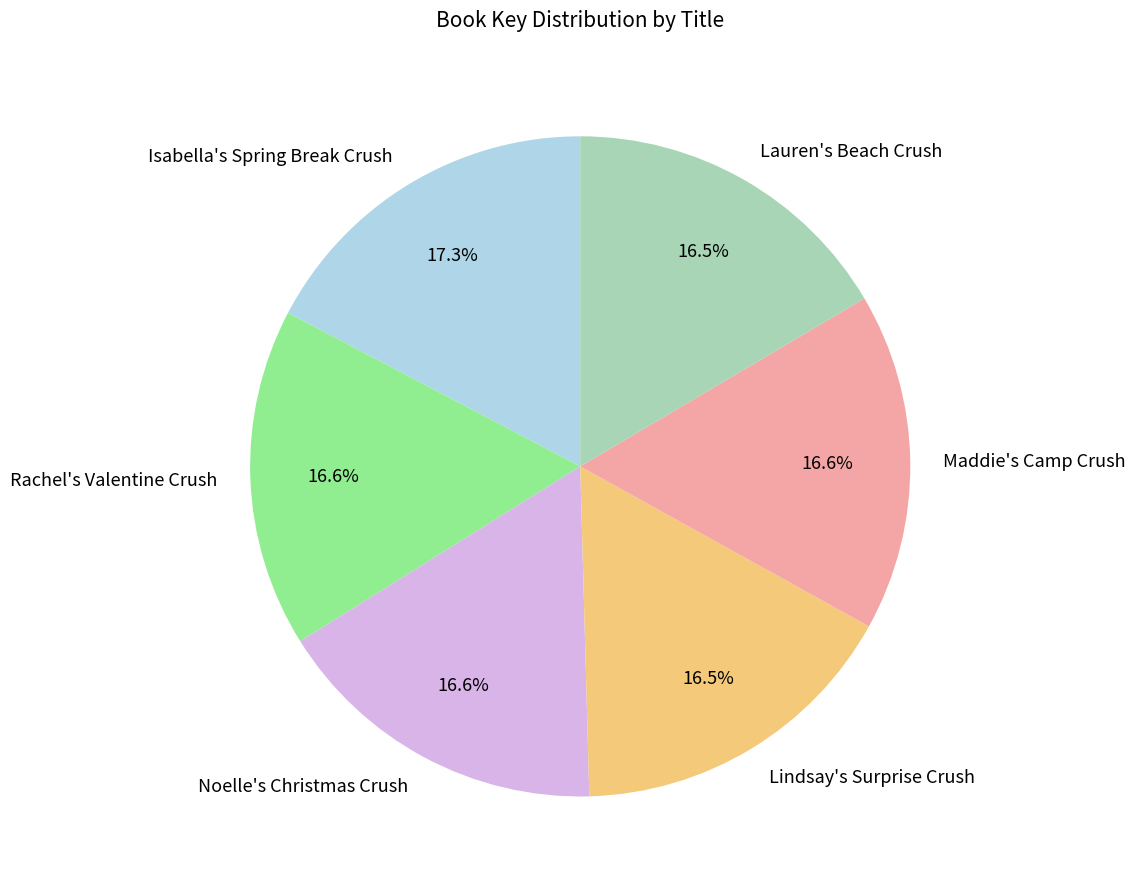

Do Lindsay's Surprise Crush and Lauren's Beach Crush together represent more than half of the pie?

No